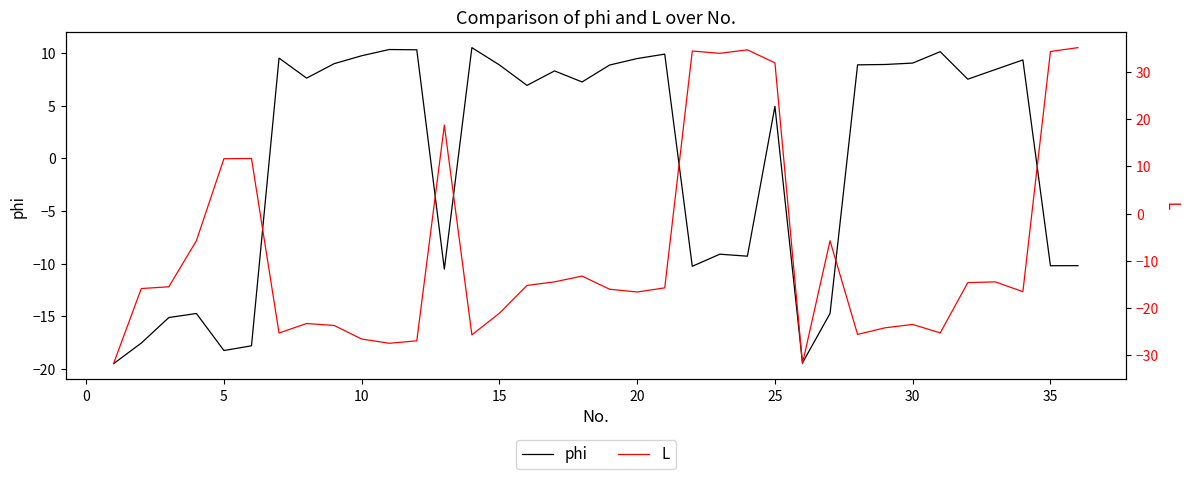

In L, how many points are lower than both neighbors (excluding endpoints)?

9